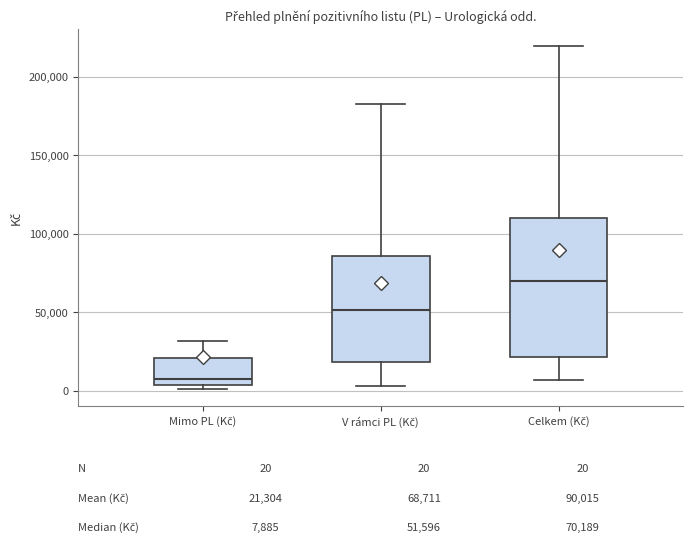

Reading left to right, read every box against the y-axis: the position of its median line, the range the box covers, and the ends of its whiskers. The values are not printed on the chart, so give them approximately, as read against the axis.

Mimo PL (Kč): median 10000, box 5000 to 20000, whiskers 0 to 30000
V rámci PL (Kč): median 50000, box 20000 to 85000, whiskers 5000 to 185000
Celkem (Kč): median 70000, box 20000 to 110000, whiskers 5000 to 220000